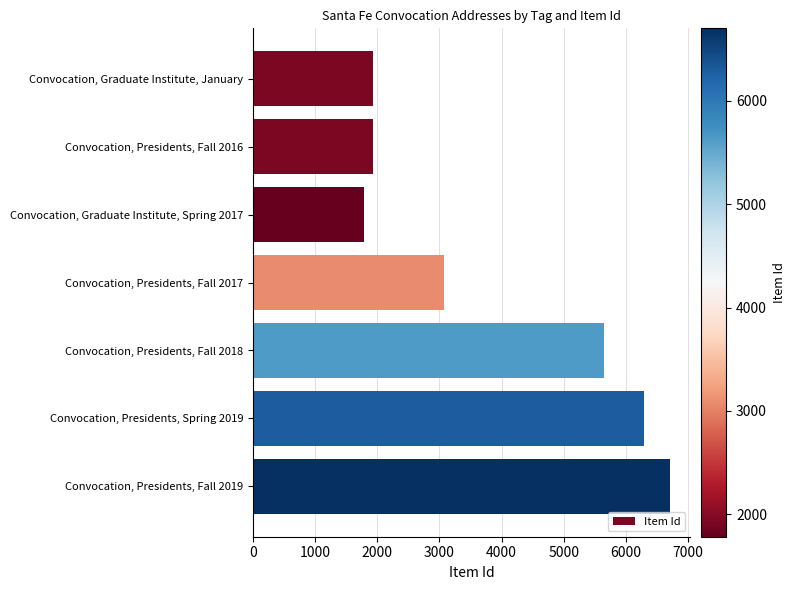

Rank the categories by value from highest to lowest.

Convocation, Presidents, Fall 2019, Convocation, Presidents, Spring 2019, Convocation, Presidents, Fall 2018, Convocation, Presidents, Fall 2017, Convocation, Presidents, Fall 2016, Convocation, Graduate Institute, January, Convocation, Graduate Institute, Spring 2017